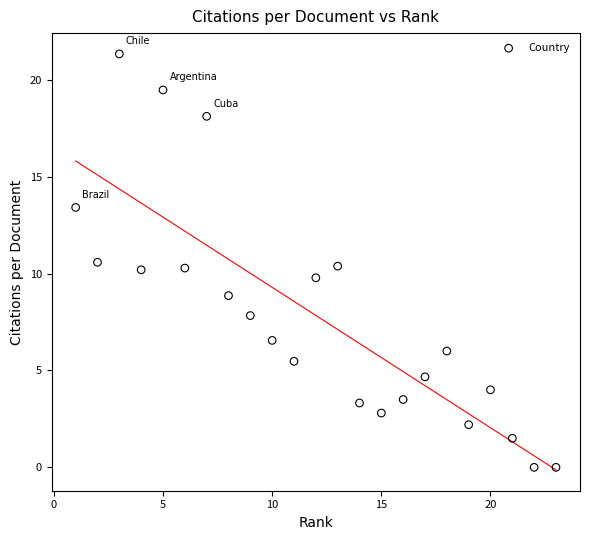

What is the range of Y values (max minus min)?

21.3